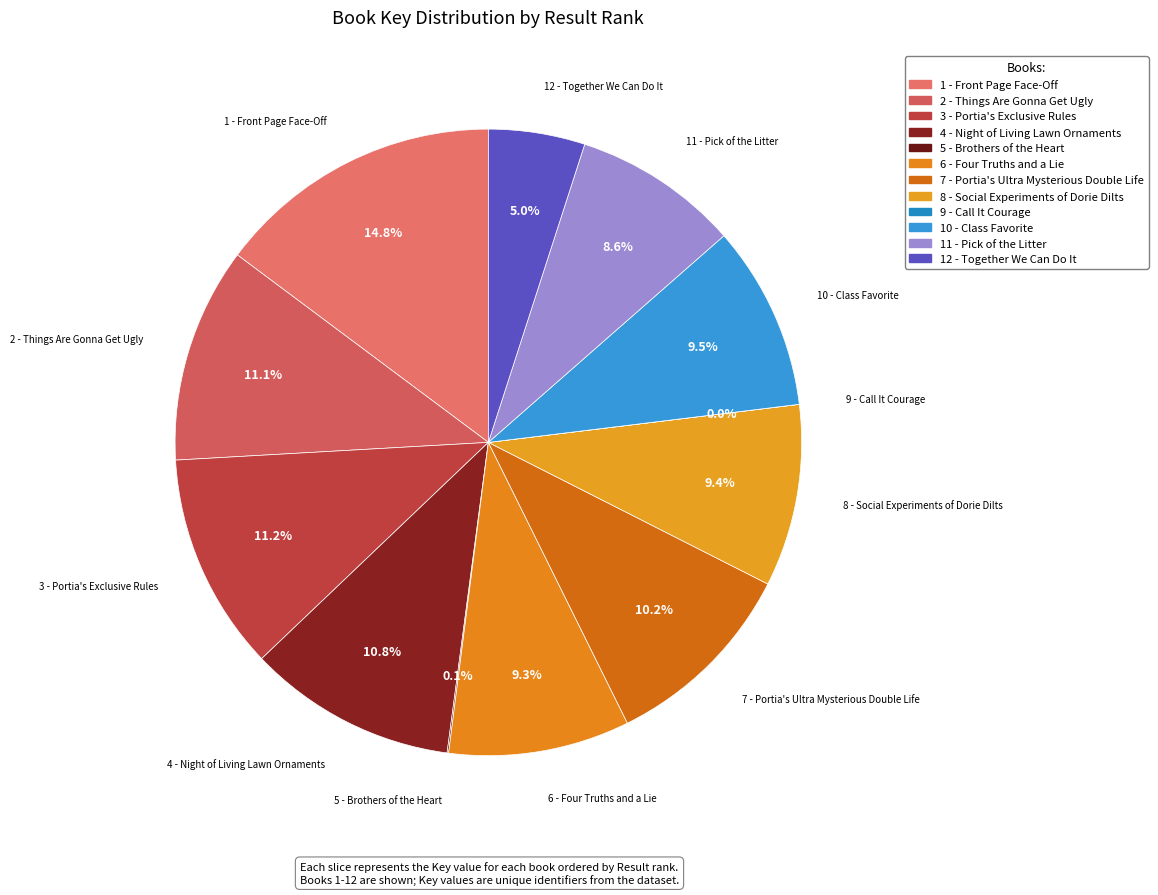

Between 12 - Together We Can Do It and 8 - Social Experiments of Dorie Dilts, which is larger?

8 - Social Experiments of Dorie Dilts